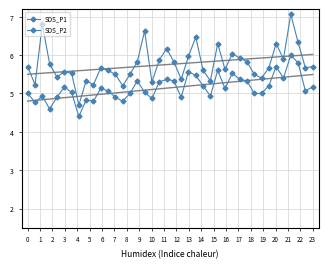

Which series has the largest total across all categories?

SDS_P1